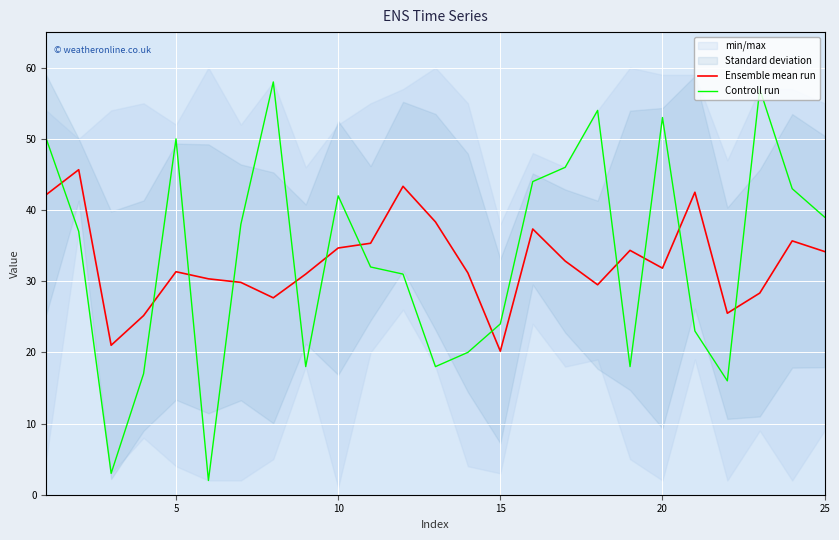

The value of Ensemble mean run at 10 is 34.7. True or false?

True